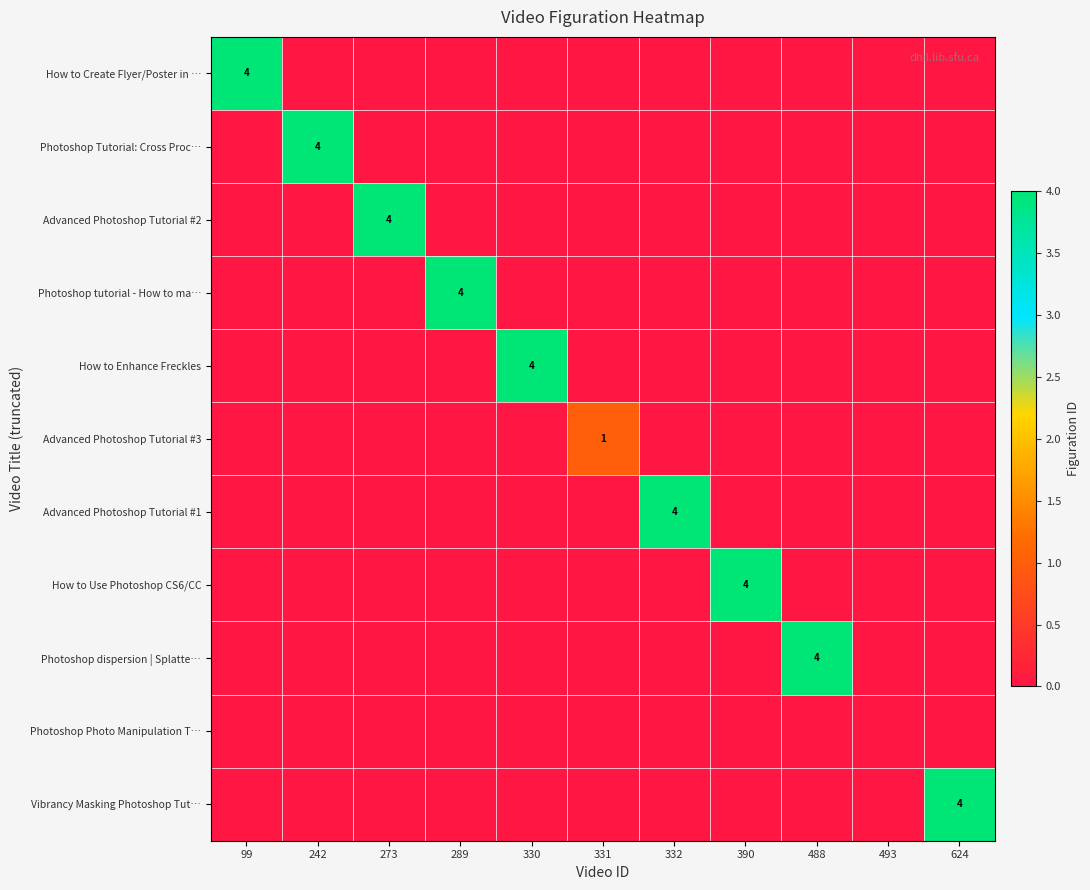

The Advanced Photoshop Tutorial #1 series shows 4 at 332. True or false?

True